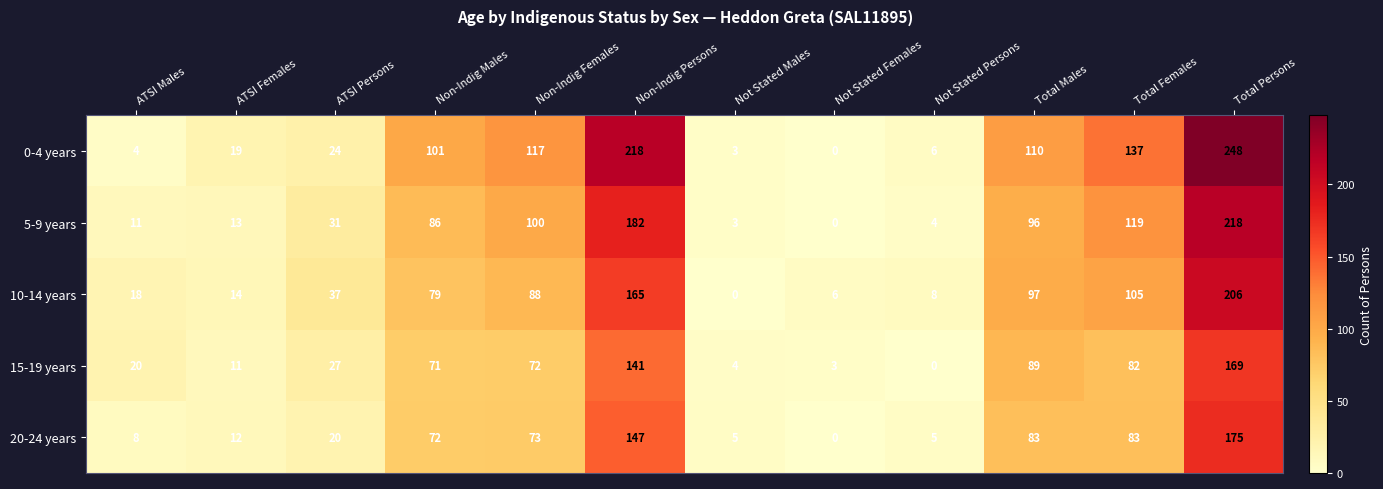

What is the maximum value shown in the chart?

248